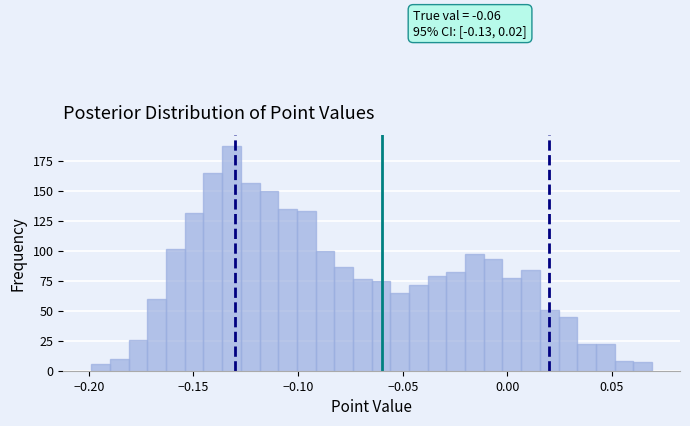

Read against the x-axis, roughly where is the centre of the tallest bar?

-0.130